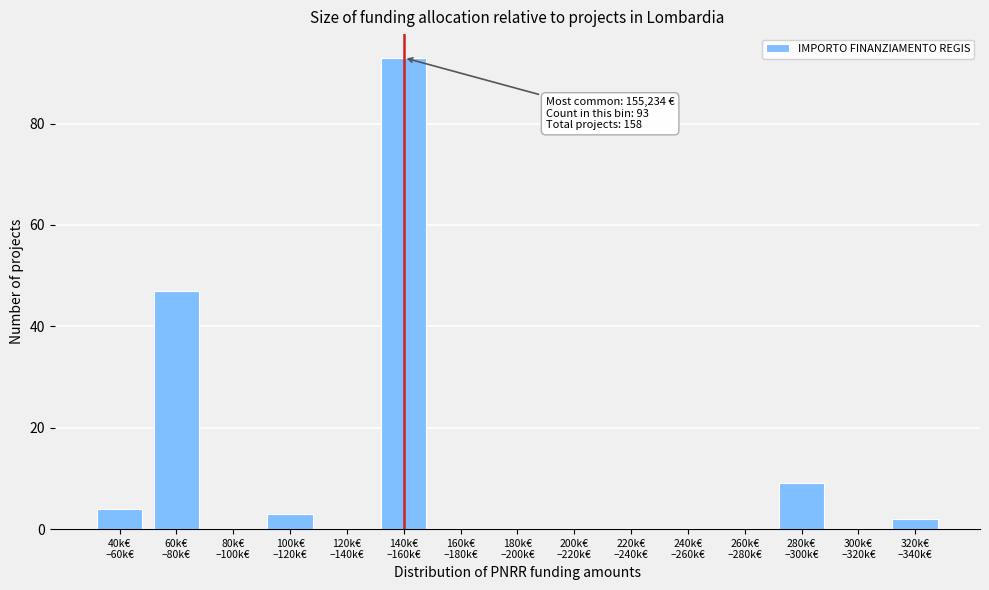

What is the greatest value displayed?

93